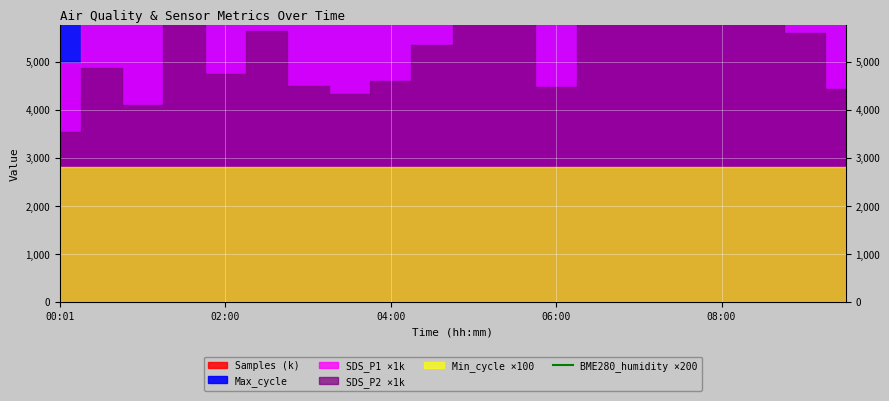

The value at 18 is 11264. True or false?

False